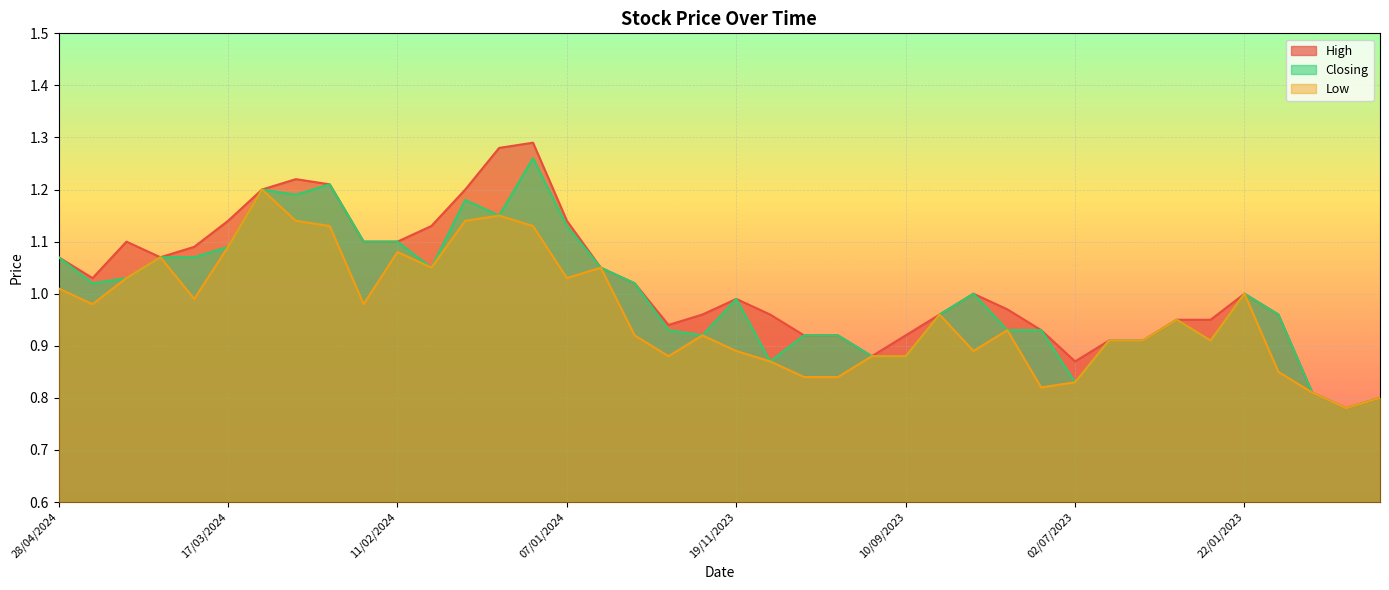

True or false: High has a value of 1.1 at 07/04/2024.

True